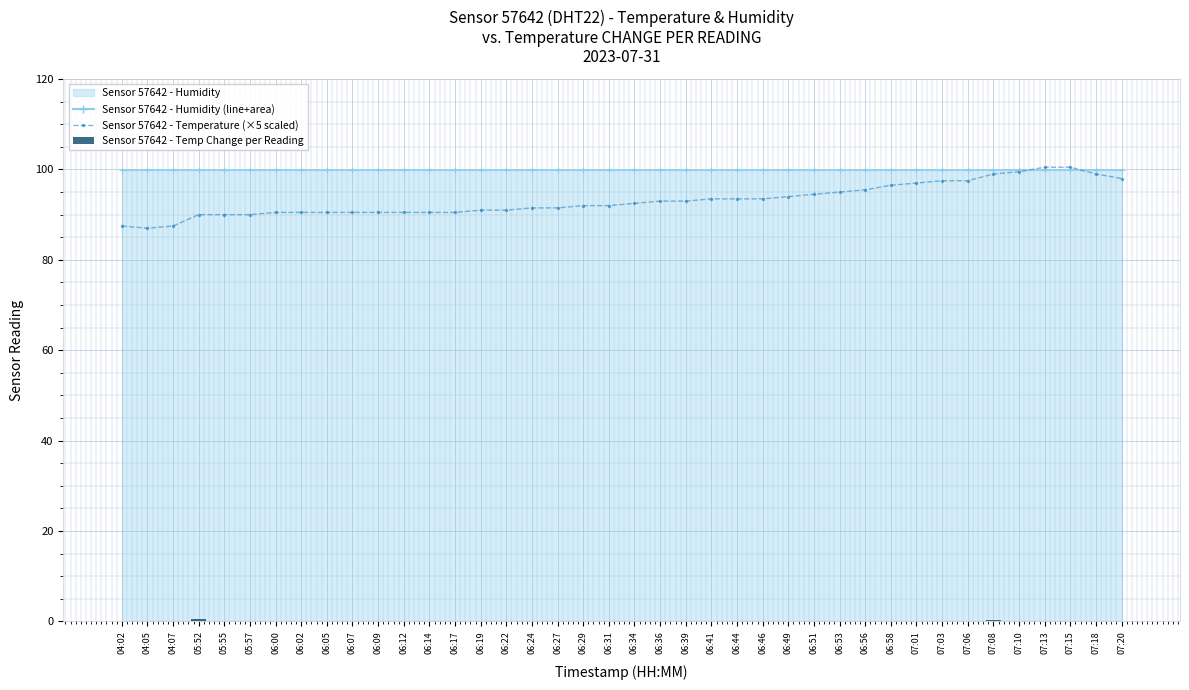

At which label does Sensor 57642 - Temp Change per Reading first exceed 0?

04:07